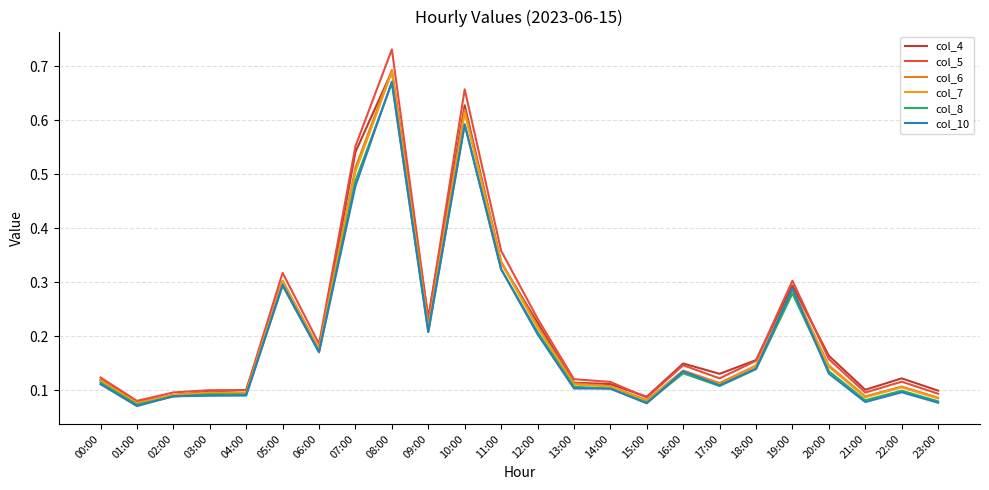

Which category has the lowest value in the col_8 series?

01:00